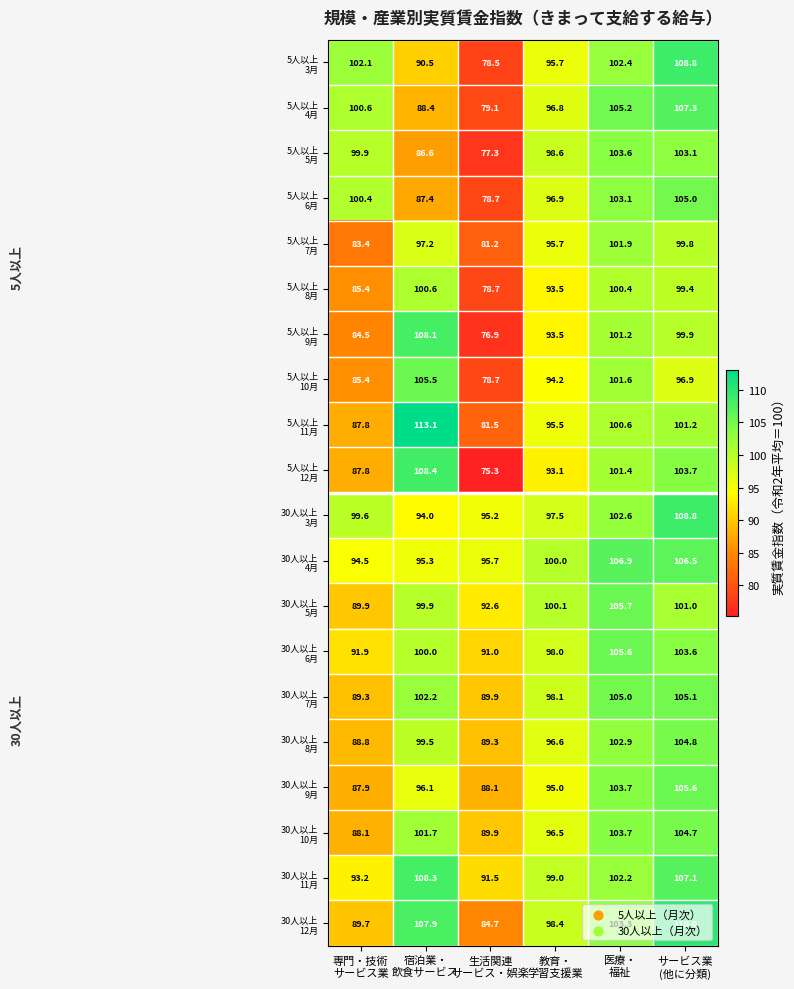

At how many categories does at least one series exceed 86?

6